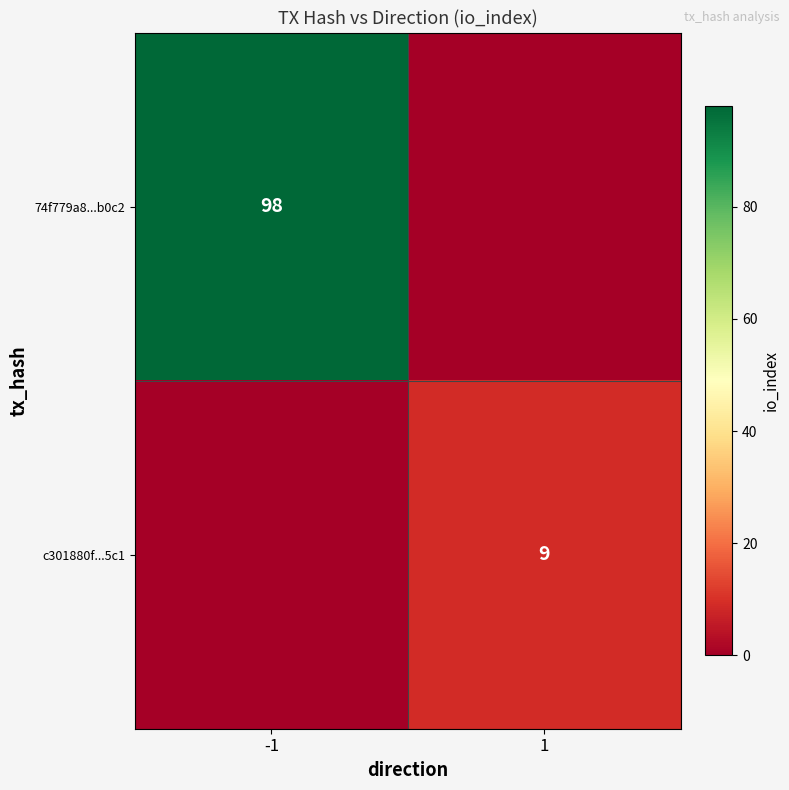

Is the value of 74f779a8...b0c2 at -1 greater than the value of c301880f...5c1 at 1?

Yes